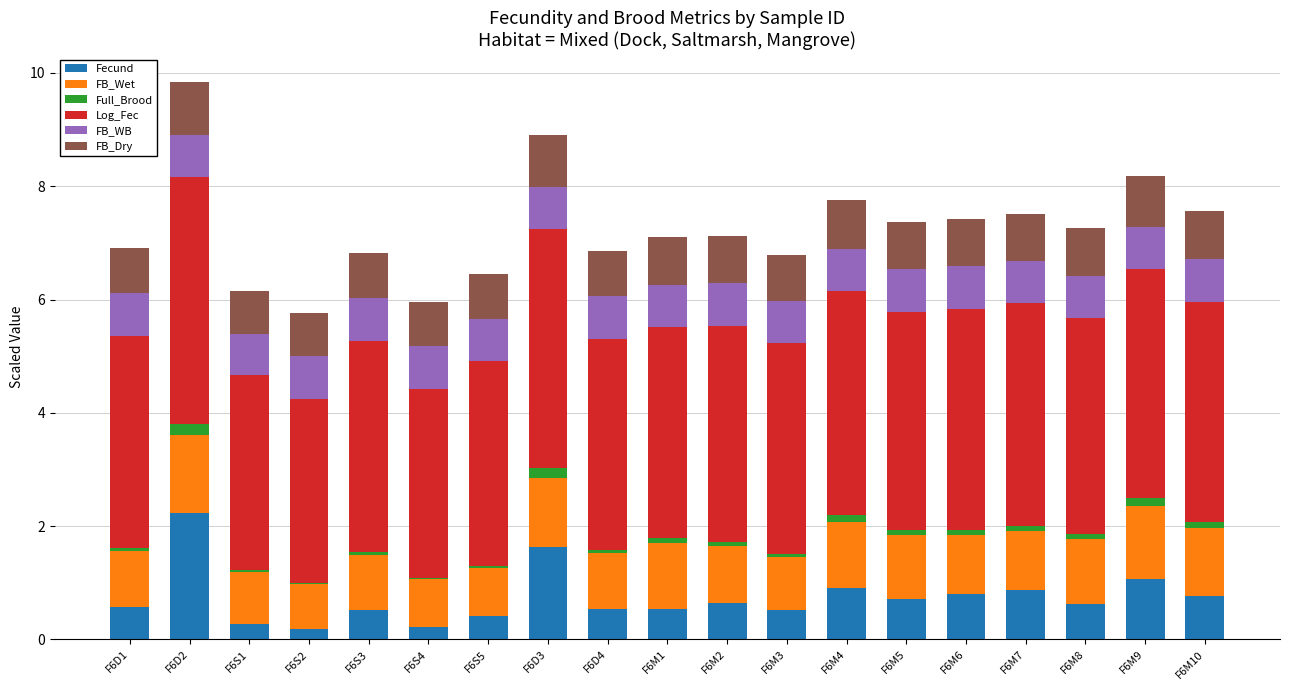

The Fecund series shows 0.2 at F6S2. True or false?

True